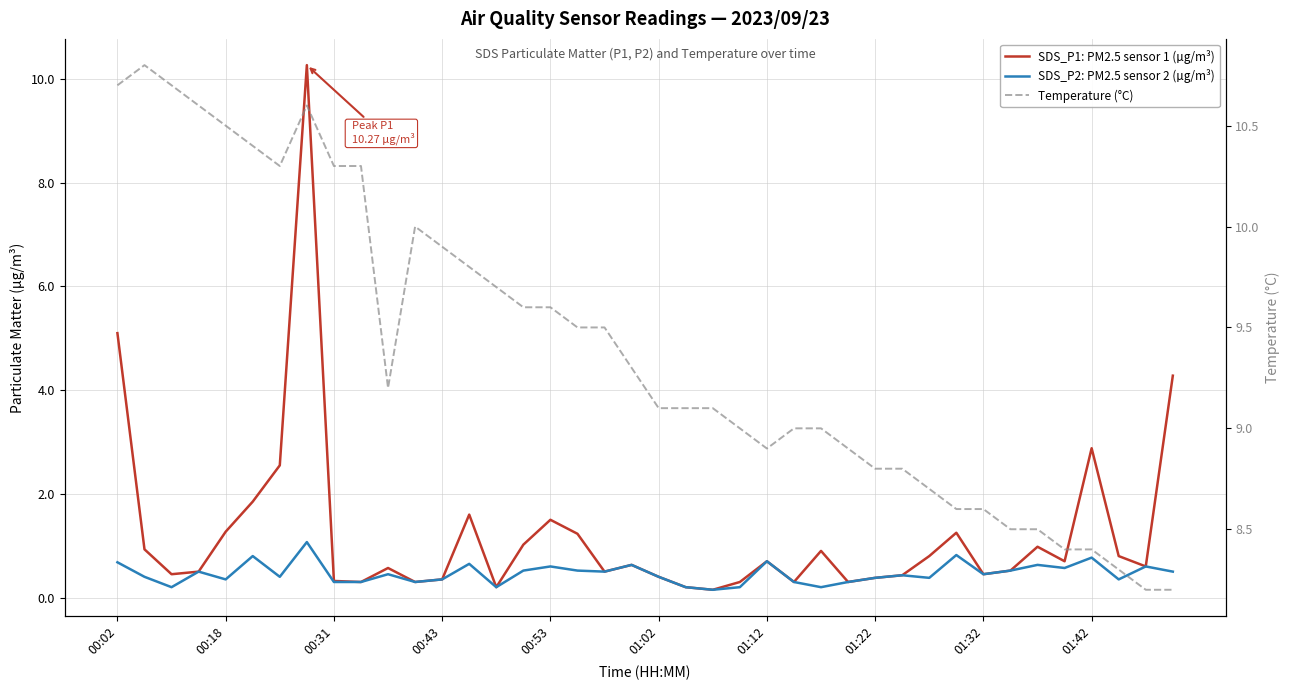

What are all the series names shown in the legend?

SDS_P1: PM2.5 sensor 1 (µg/m³), SDS_P2: PM2.5 sensor 2 (µg/m³), Temperature (°C)